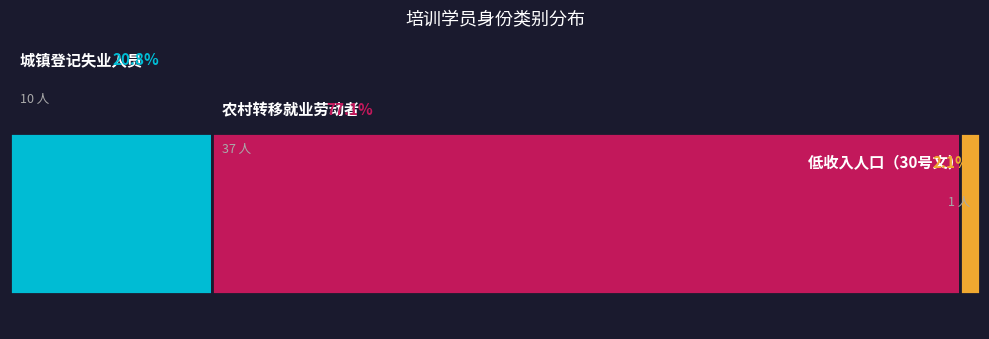

Which category has the highest value across all series?

农村转移就业劳动者